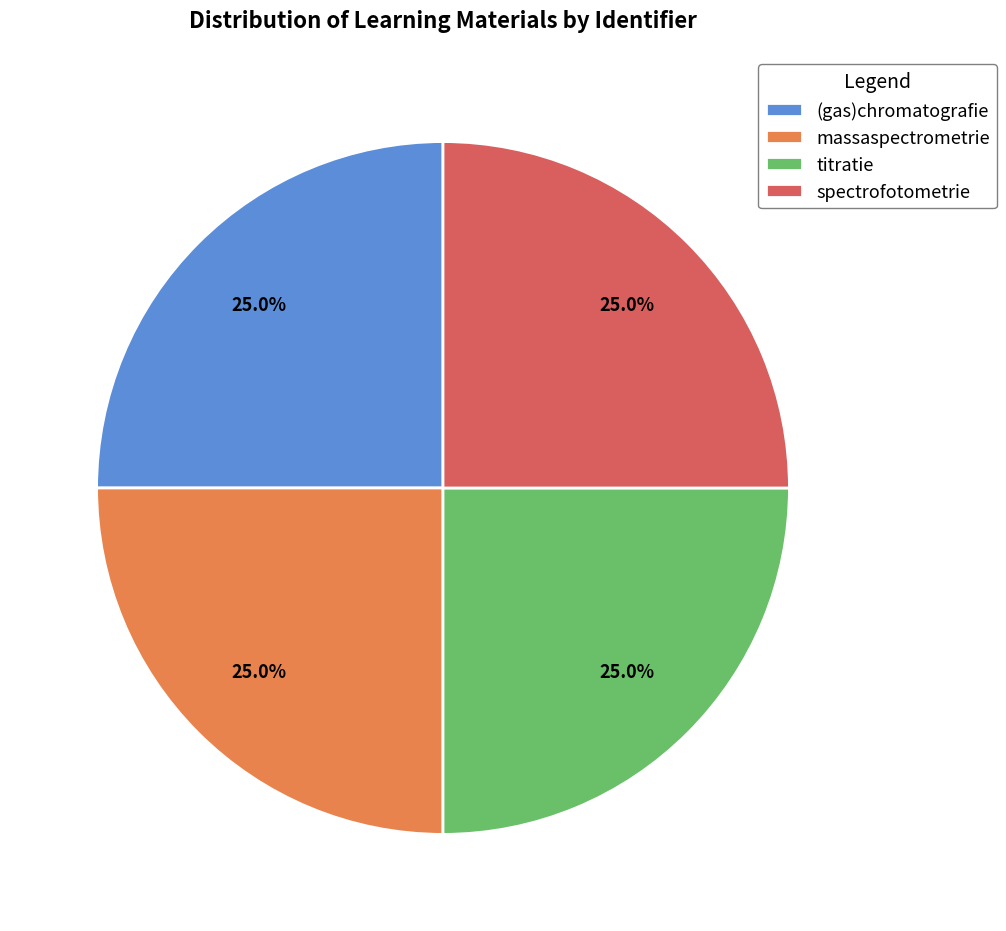

To the nearest percent, what portion does titratie represent?

25%